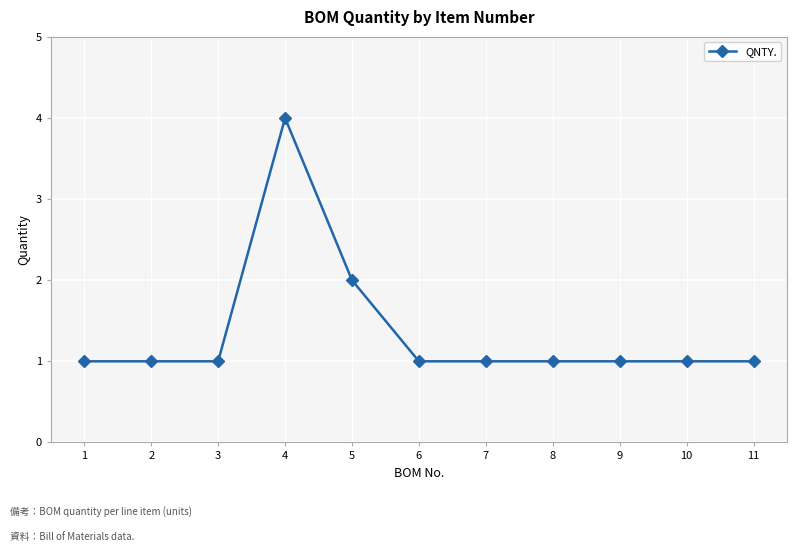

Approximately how many times larger is the value at 10 compared to 1?

1.0